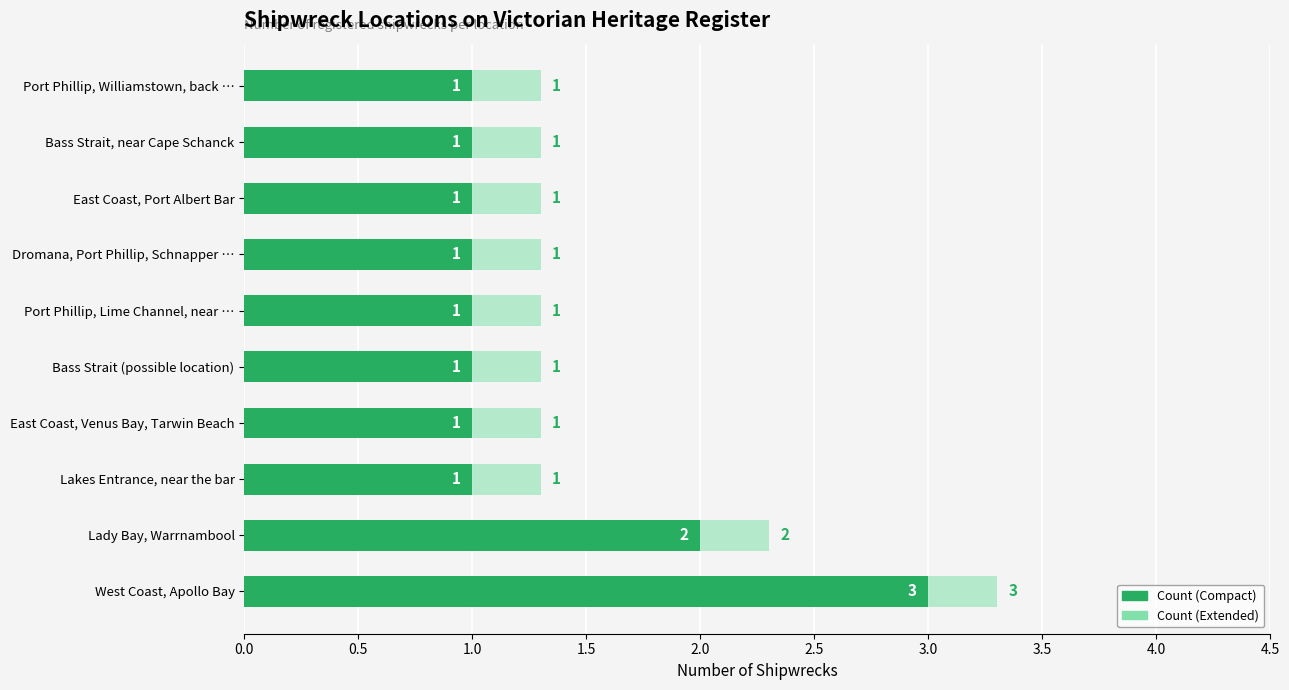

How many bars are there in total?

20